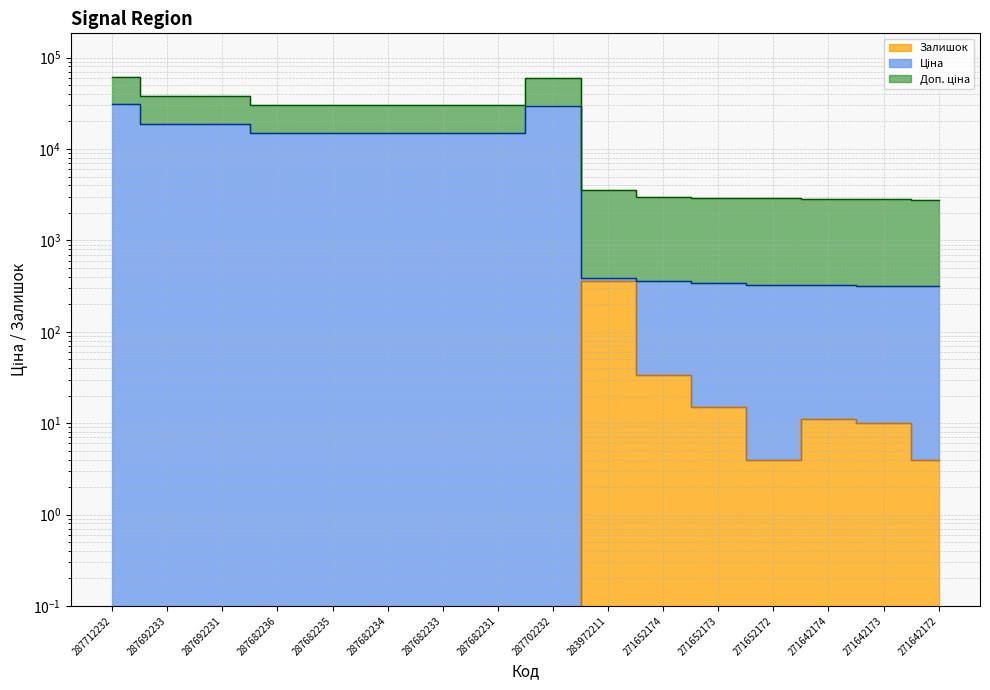

Where does the Доп. ціна series first go above 30240?

287712232